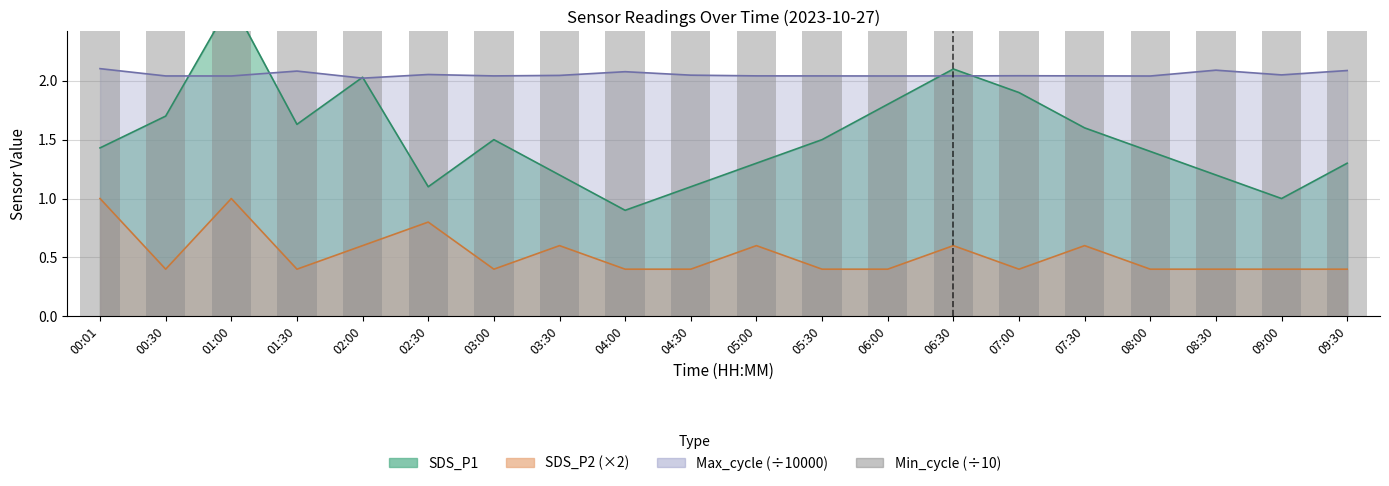

True or false: Max_cycle has a value of 2.0 at 05:30.

True